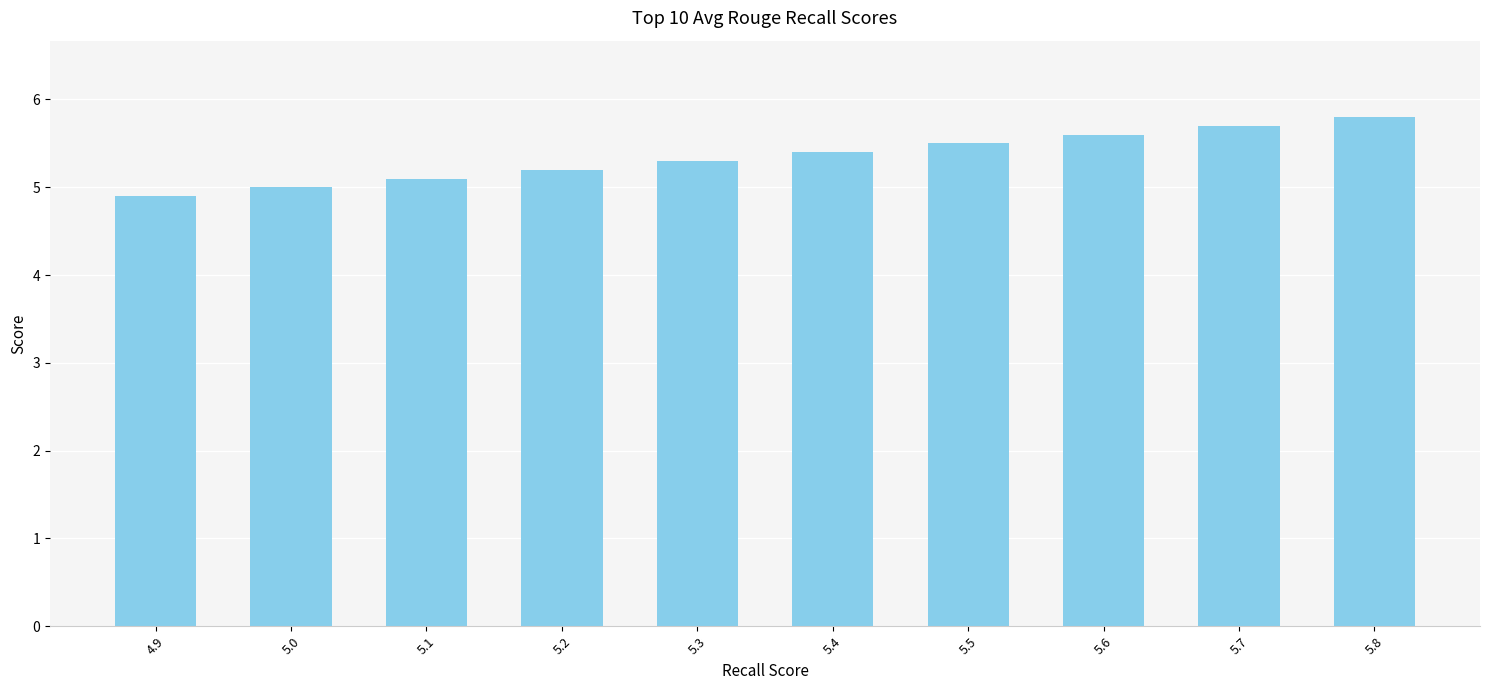

What position from the right is 5.2?

7